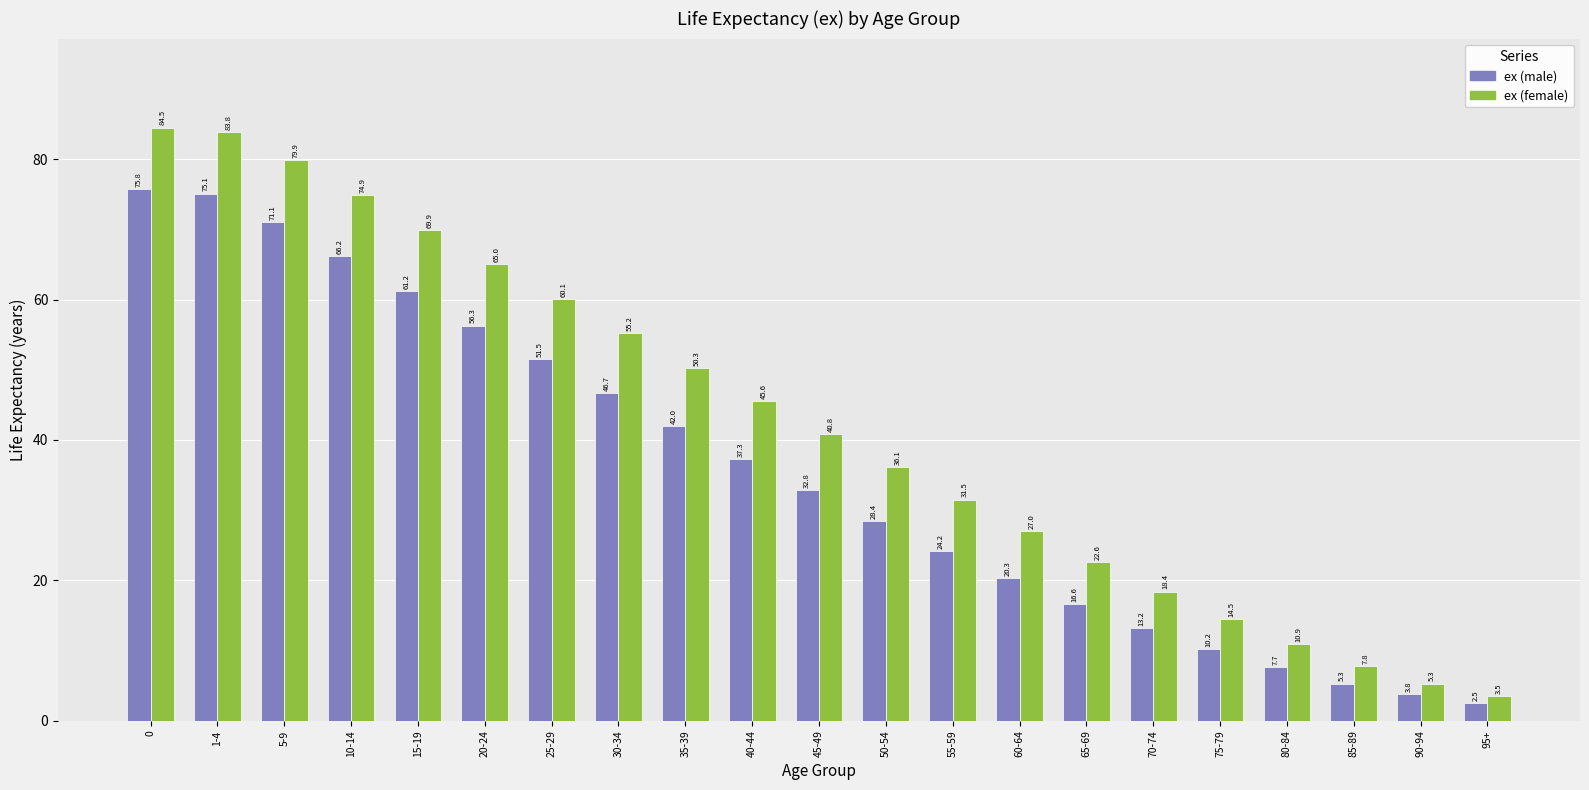

At 5-9, list the series in order from smallest to largest.

ex (male), ex (female)